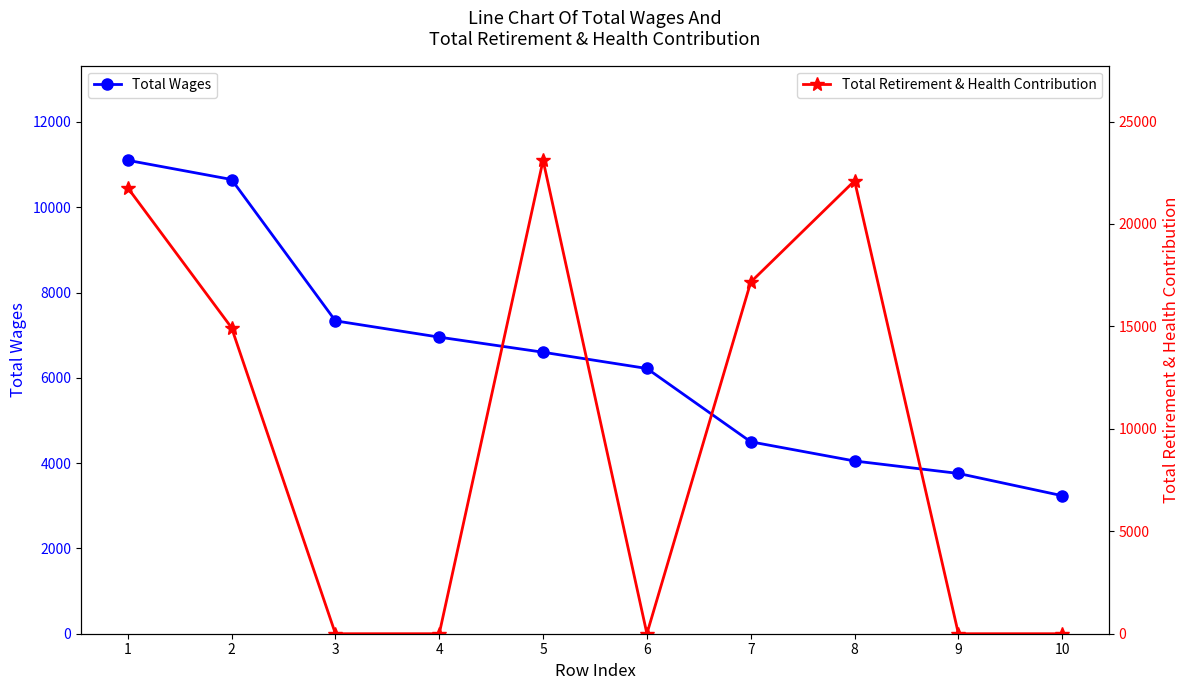

Reading left to right, what are all the values shown in this chart?

Total Wages: 11100	10650	7336	6954	6600	6219	4500	4050	3758	3236
Total Retirement & Health Contribution: 21765	14934	0	0	23106	0	17162	22106	0	0